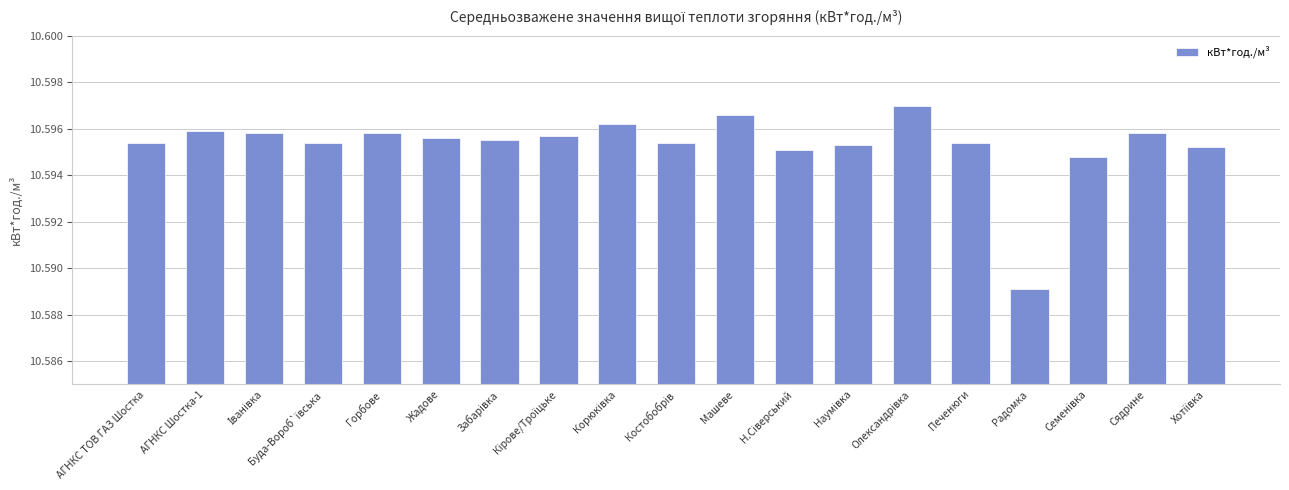

Where is the data nearest to the value 10?

Радомка